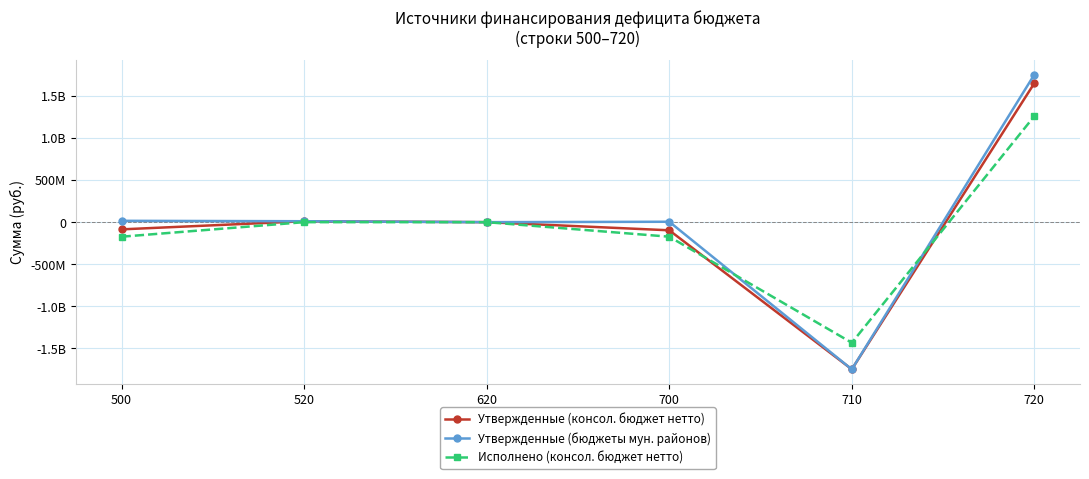

Reading left to right, what are all the values shown in this chart?

Утвержденные (консол. бюджет нетто): -85535397.4	11031100.0	0.0	-96566497.4	-1746946535.8	1650380038.4
Утвержденные (бюджеты мун. районов): 15939002.6	11031100.0	0.0	4907902.6	-1747808335.8	1752716238.4
Исполнено (консол. бюджет нетто): -172698460.8	0.0	0.0	-172698460.8	-1432012866.3	1259314405.5